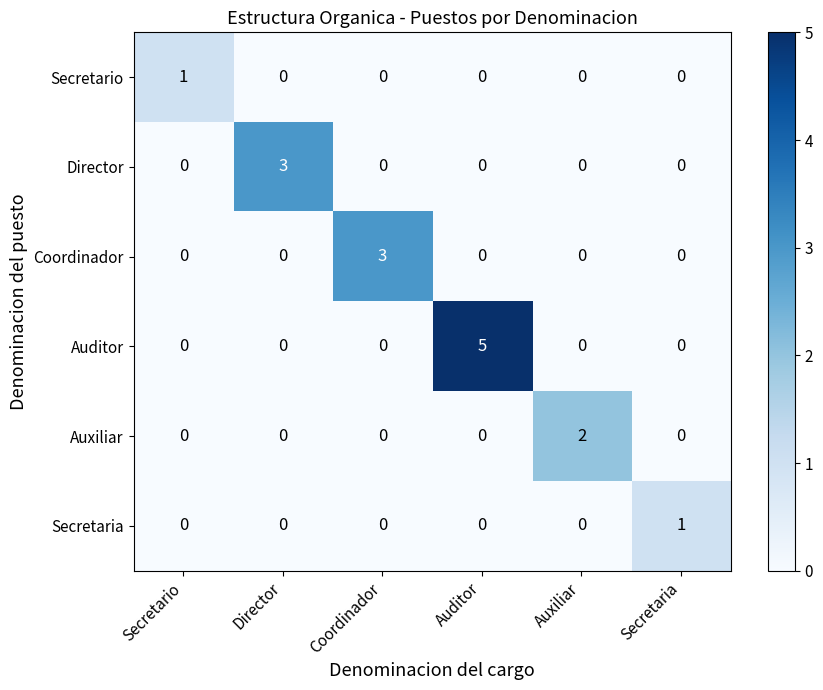

Is the value of Director at Coordinador greater than the value of Coordinador at Coordinador?

No